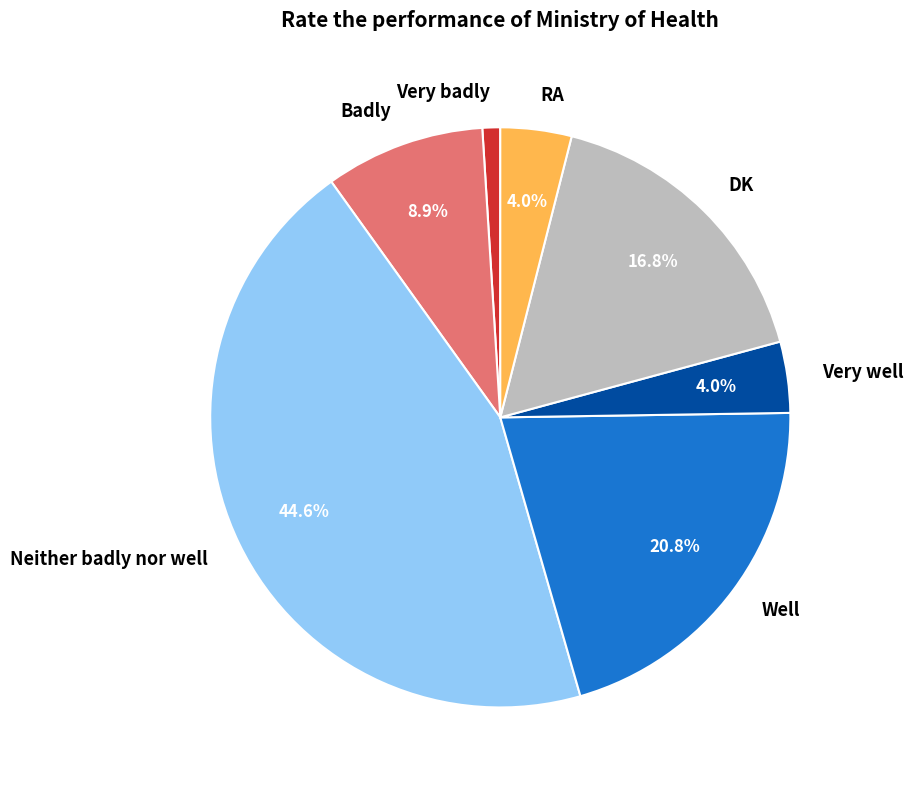

To the nearest percent, what portion does Badly represent?

9%